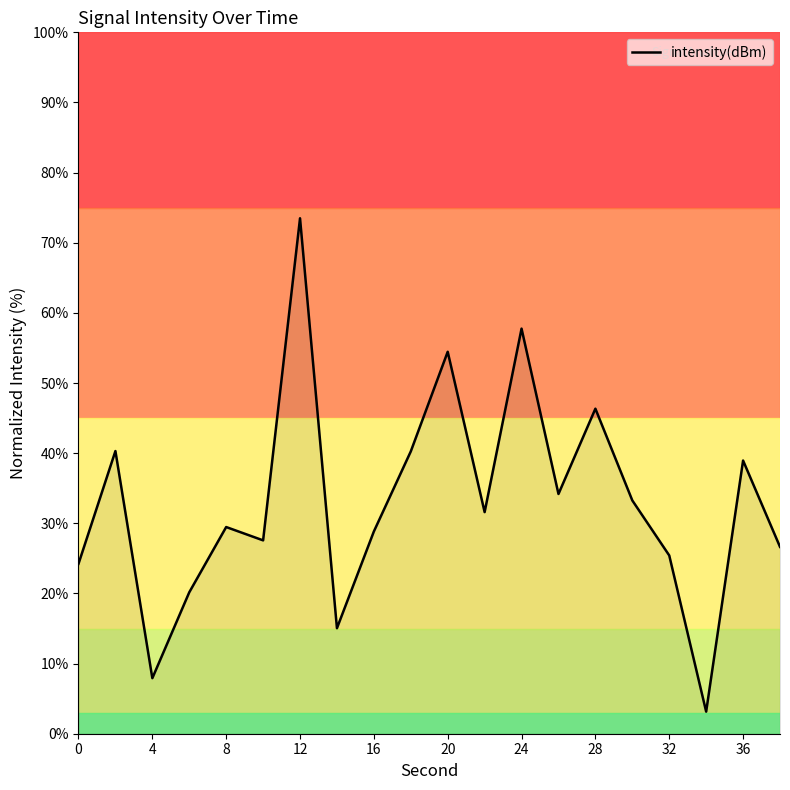

What is the greatest value displayed?

73.5